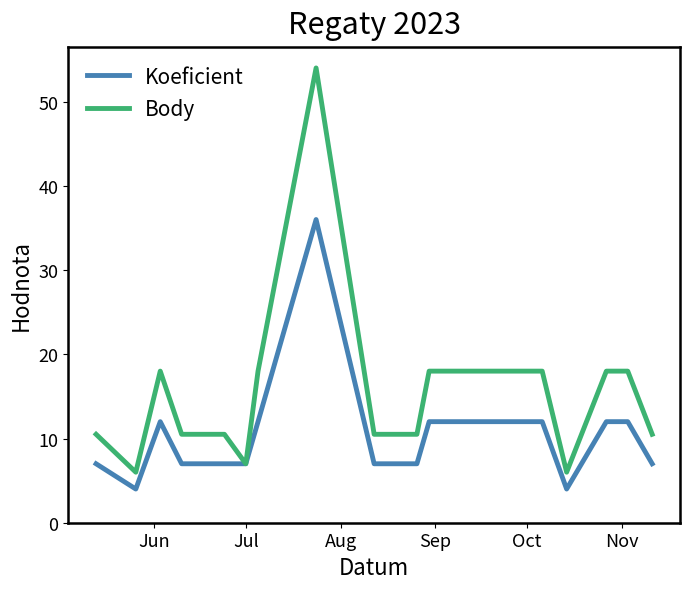

Rank the series by their maximum value, from highest to lowest.

Body, Koeficient